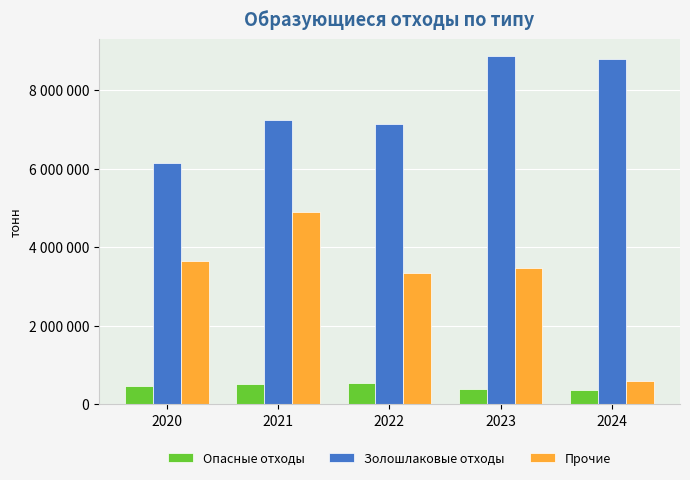

What is the difference between the Опасные отходы values at 2021 and 2023?

130472